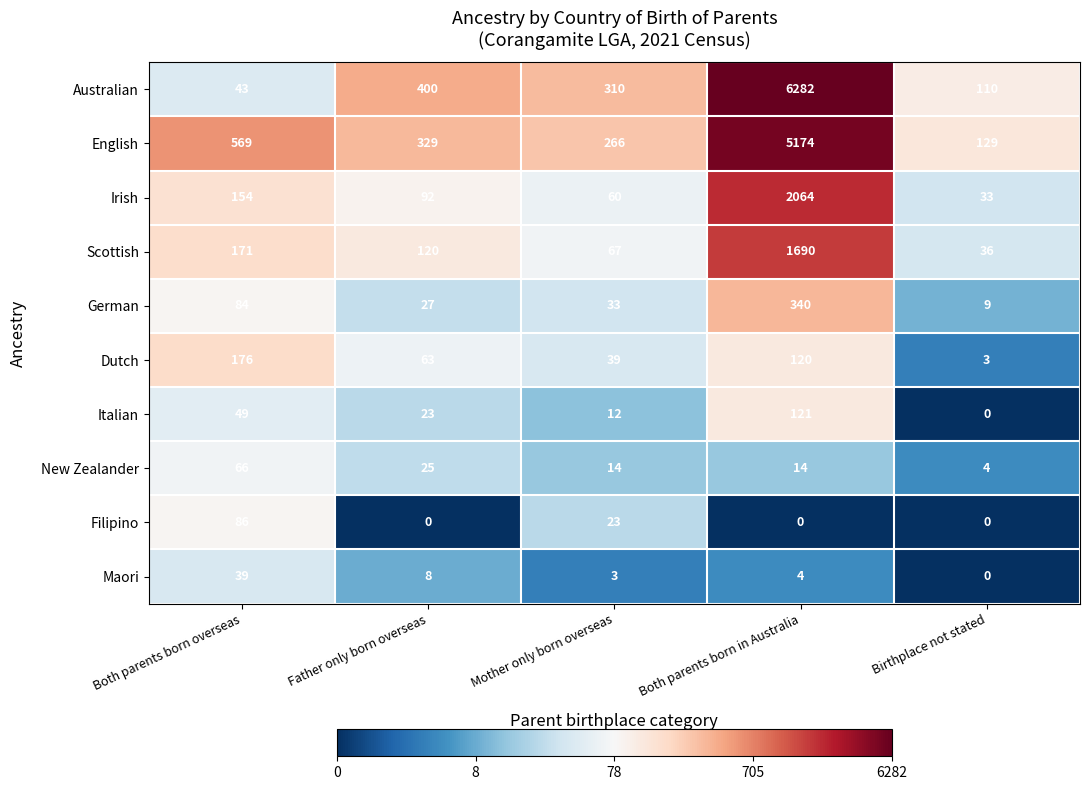

What is the average value of the Dutch series?

80